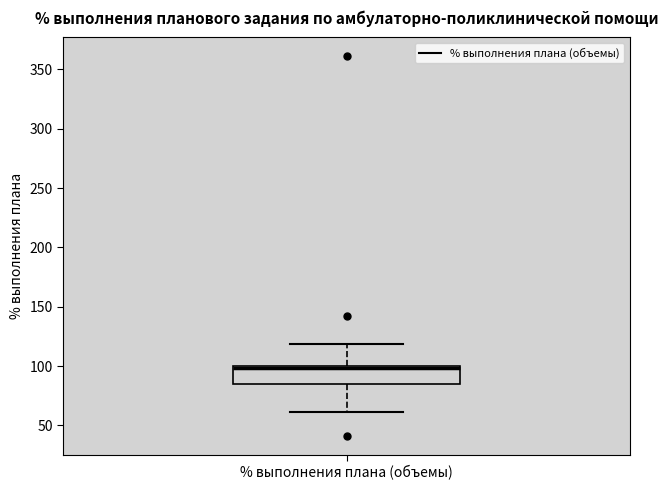

Where is the upper edge of the box for % выполнения плана (объемы) on the y-axis? The values are not printed on the chart, so give them approximately, as read against the axis.

100